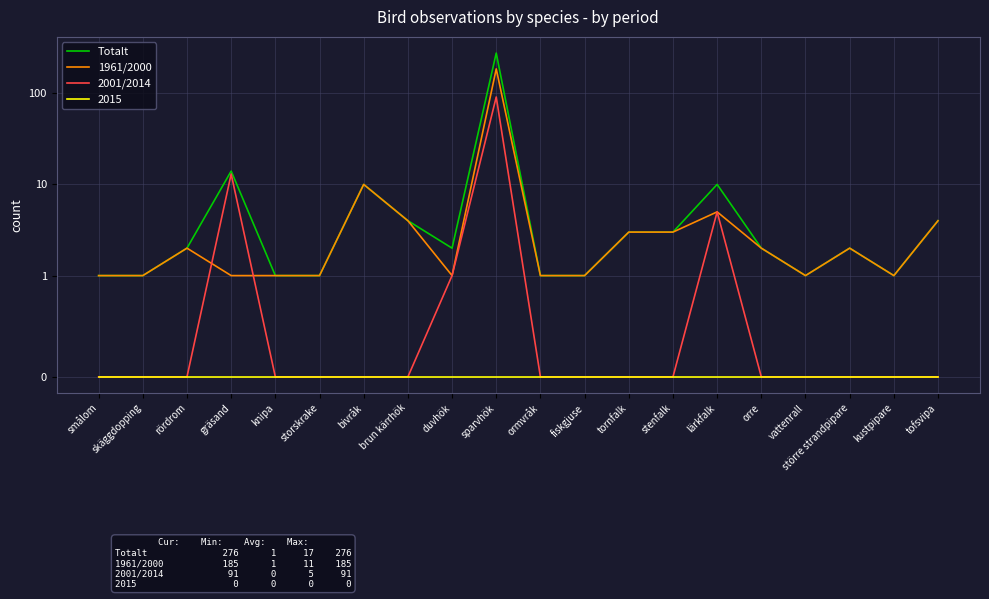

Which series has the widest spread of values?

Totalt